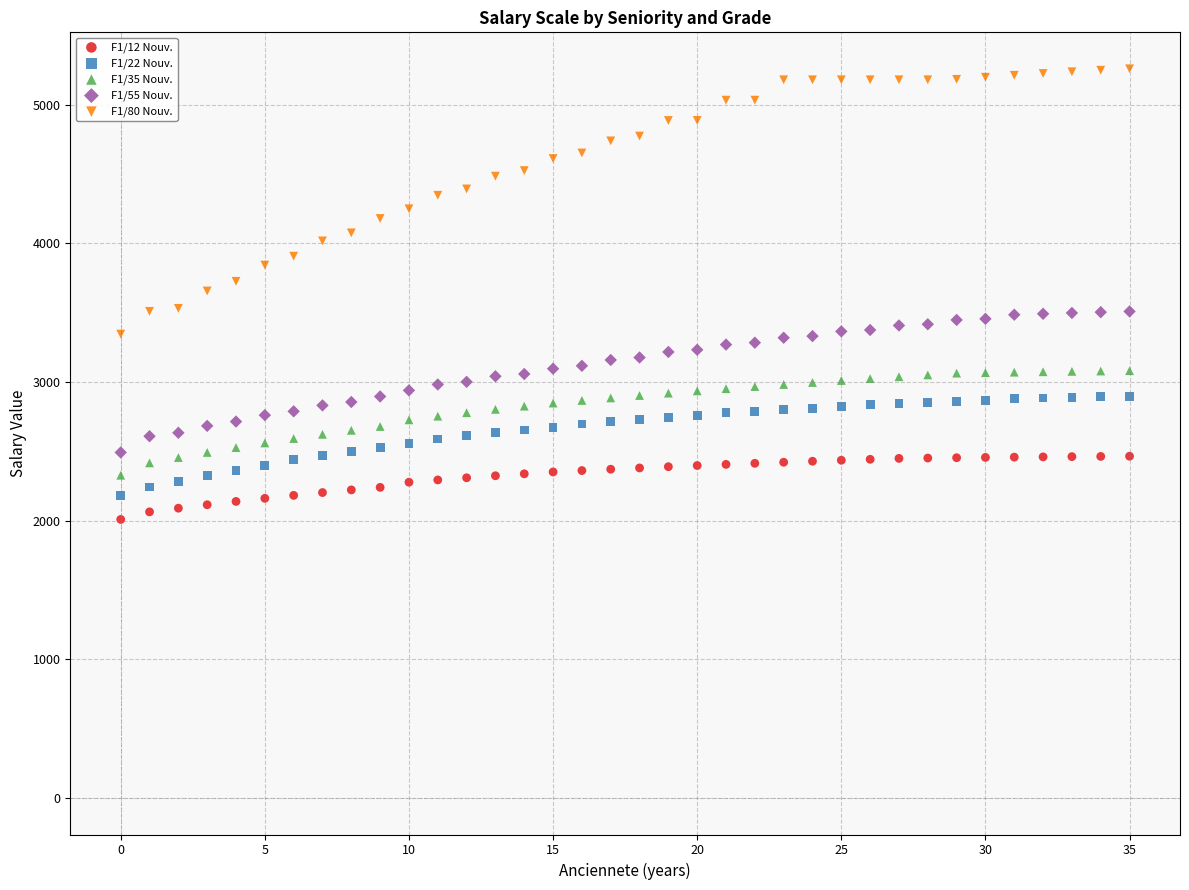

Which series contains the highest Y value?

F1/80 Nouv.